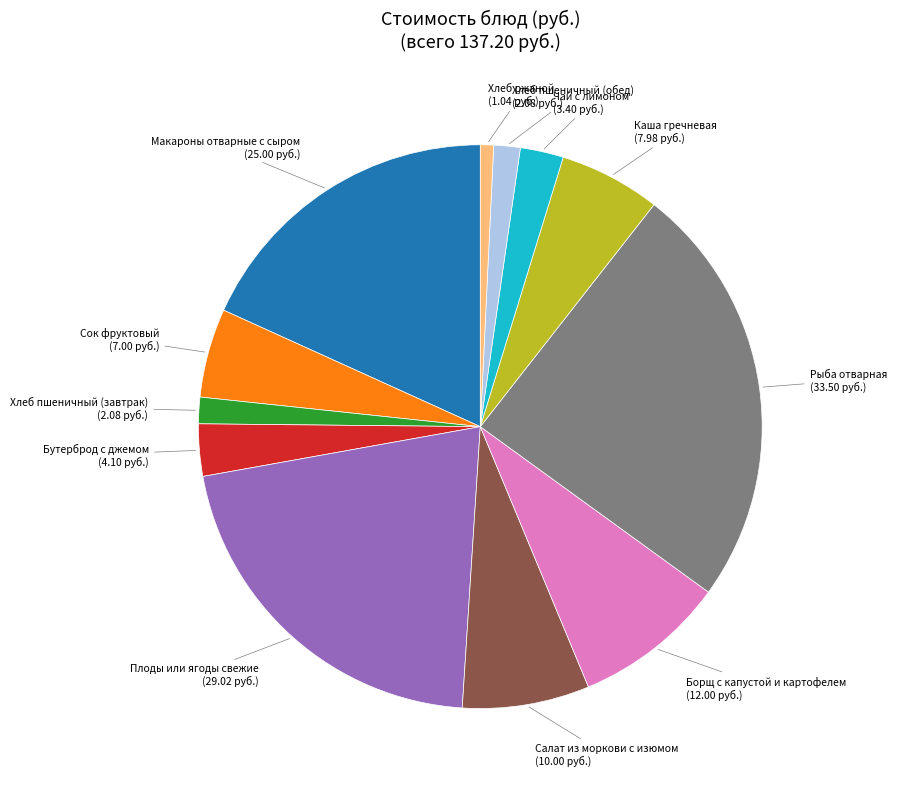

Is there a majority slice in this chart?

No